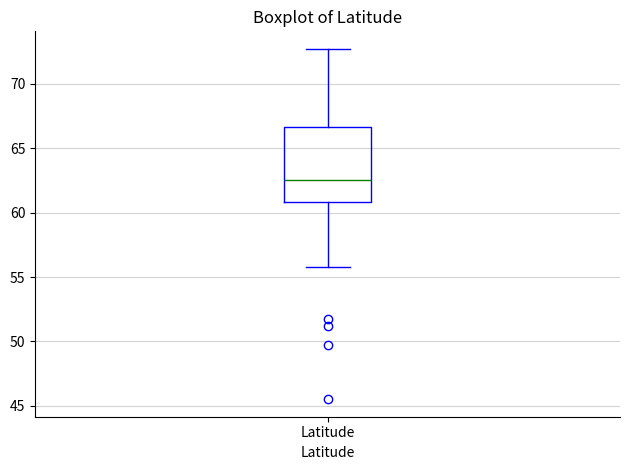

Transcribe this box plot: give where the median line is, the range the box spans, and where the two whiskers end, as read against the y-axis. The values are not printed on the chart, so give them approximately, as read against the axis.

median 62.5, box 61.0 to 66.5, whiskers 56.0 to 72.5